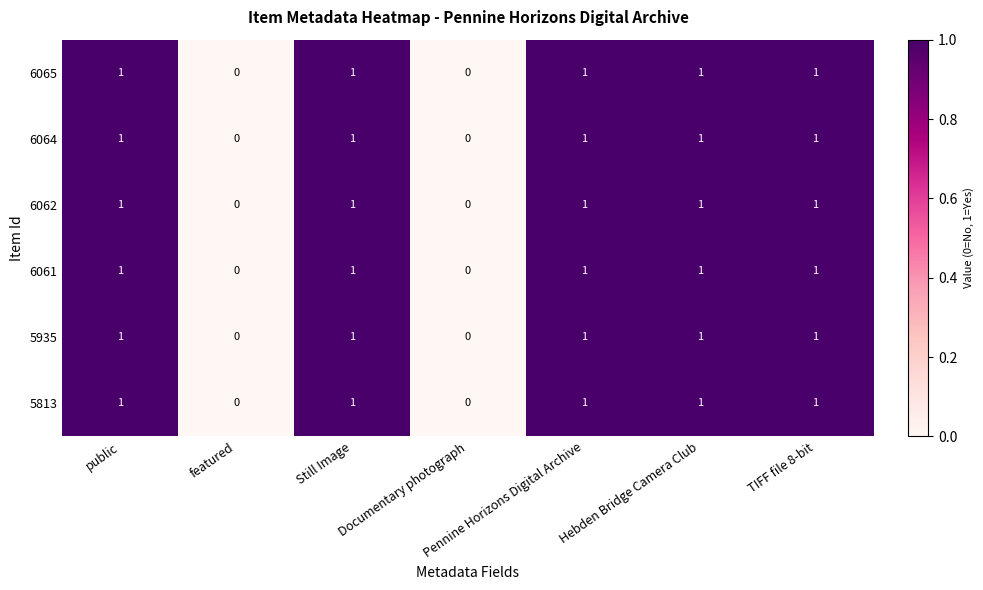

The 6065 series shows 1 at TIFF file 8-bit. True or false?

True